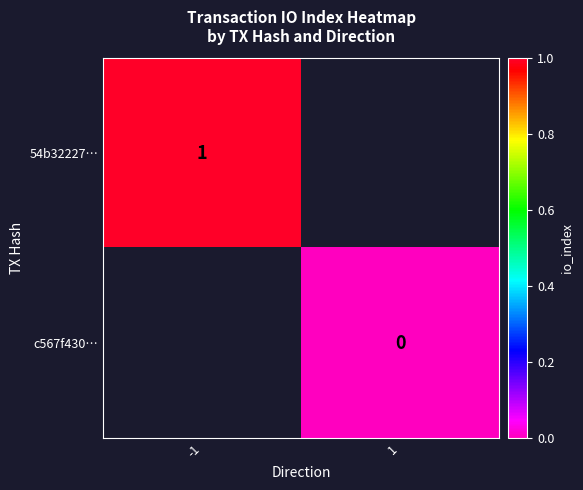

The value of 54b32227… at -1 is 0. True or false?

False